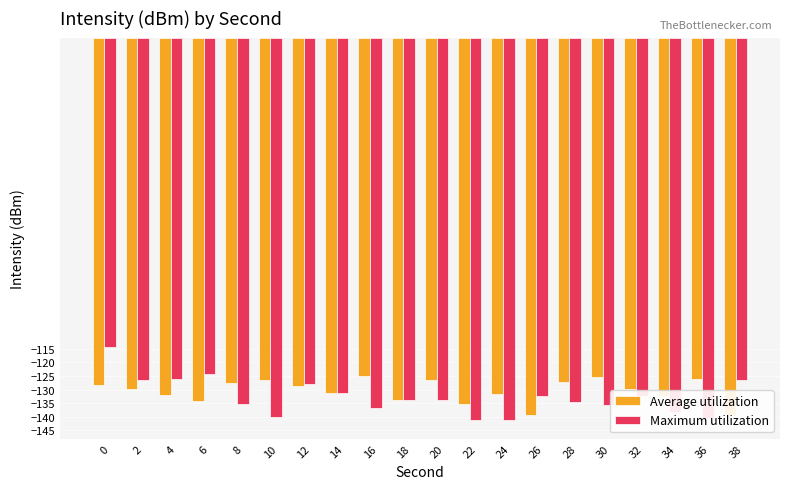

How many bars are there in total?

40